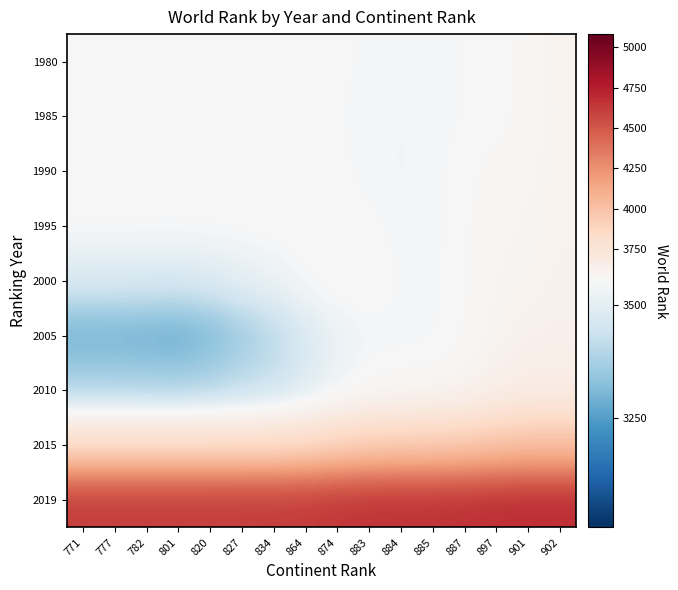

What is the total value across all series at 884?

33403.0